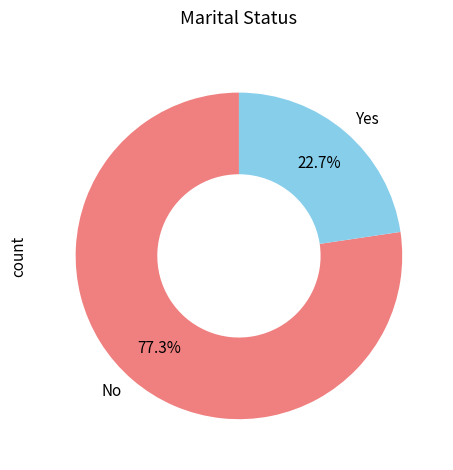

Approximately how many times larger is the value at No compared to Yes?

3.4